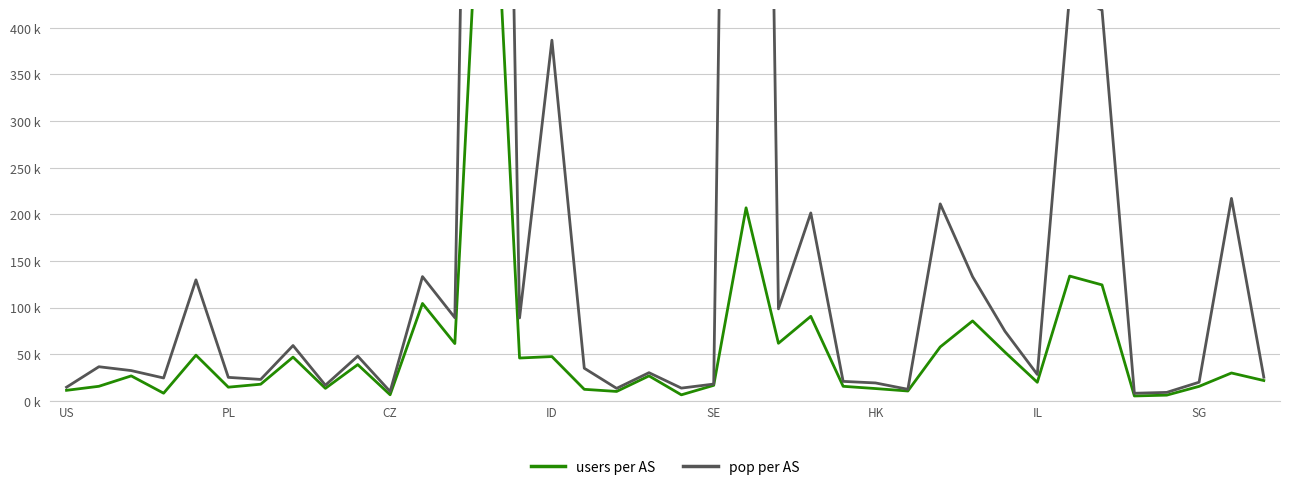

Does the chart display data point markers on the line(s)?

No